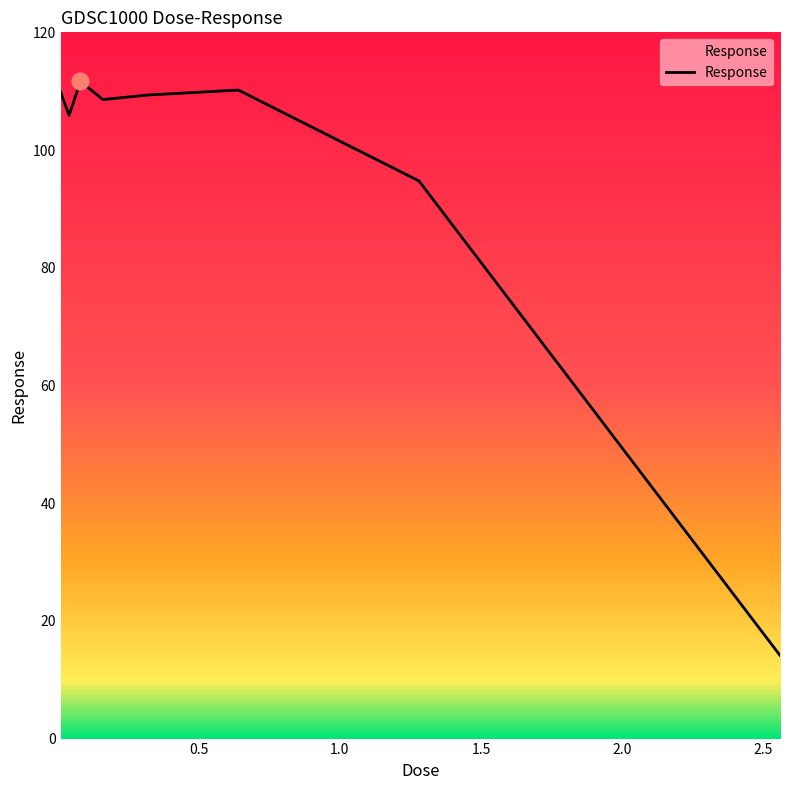

What is the maximum value shown in the chart?

111.7